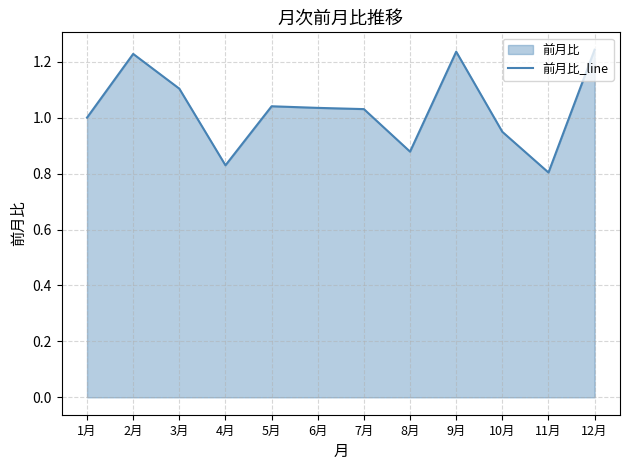

Which has a higher value, 11月 or 10月?

10月